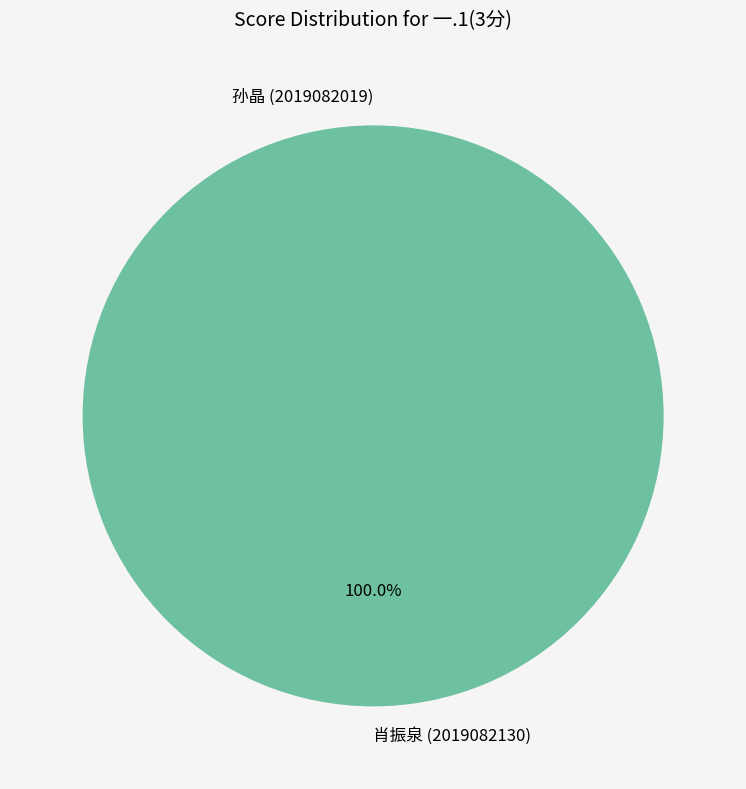

What percentage is the 肖振泉 (2019082130) slice, to the nearest percent?

100%